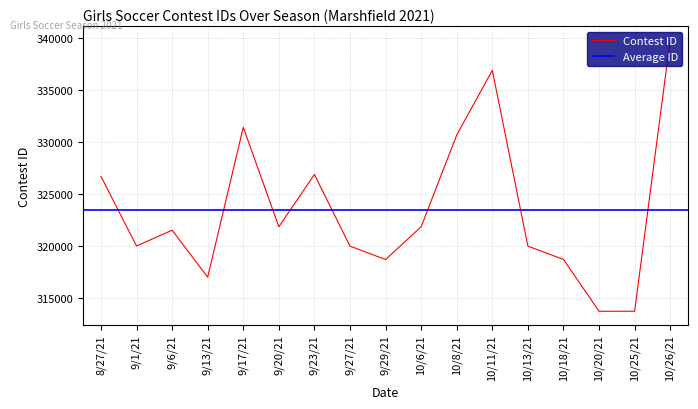

What is the sum of all values?

5499931